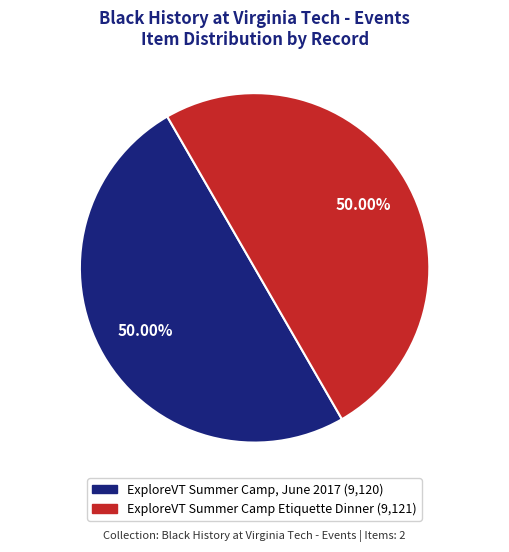

How many segments does this pie chart have?

2